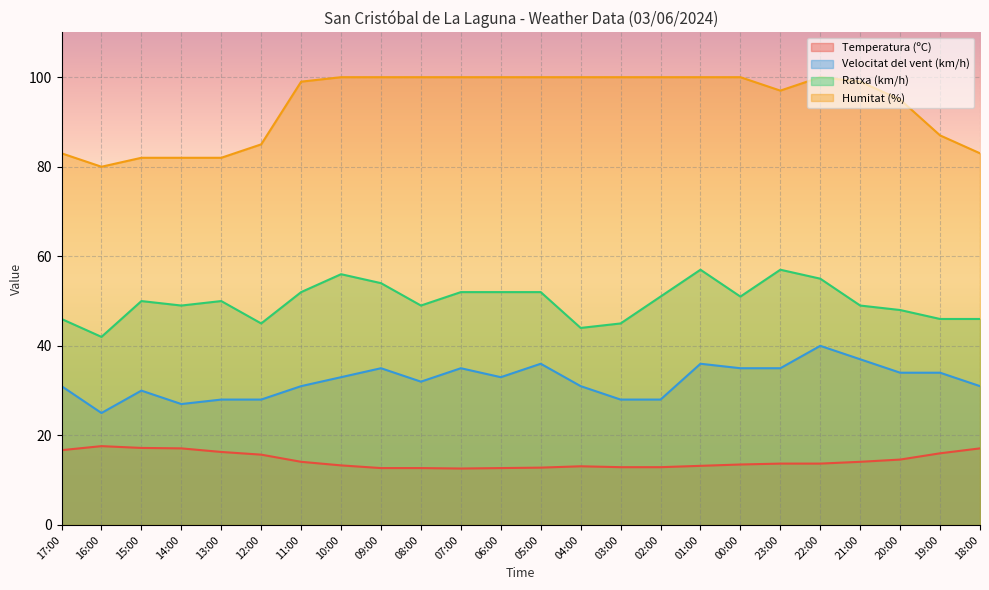

True or false: Temperatura (ºC) and Ratxa (km/h) intersect in this chart.

False